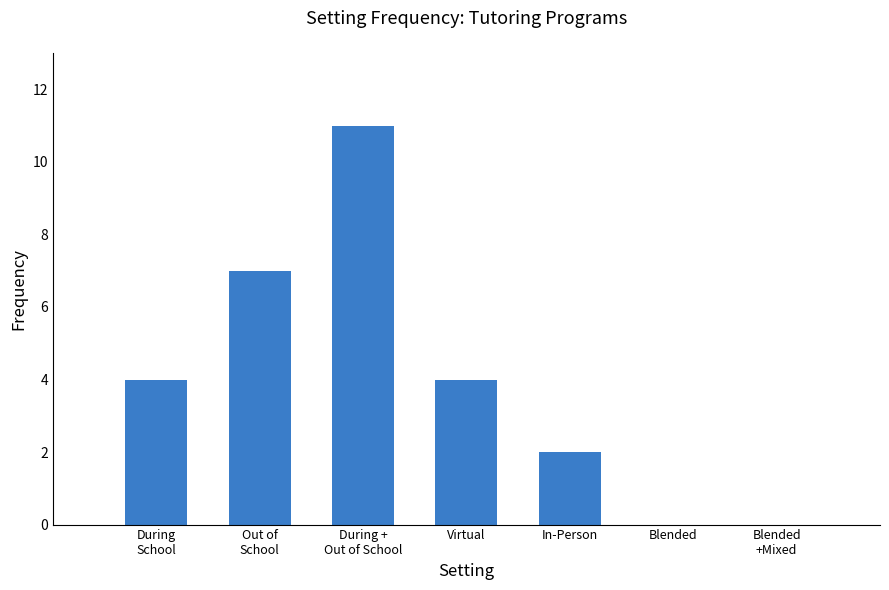

Is it true that the value at Virtual is 1?

False